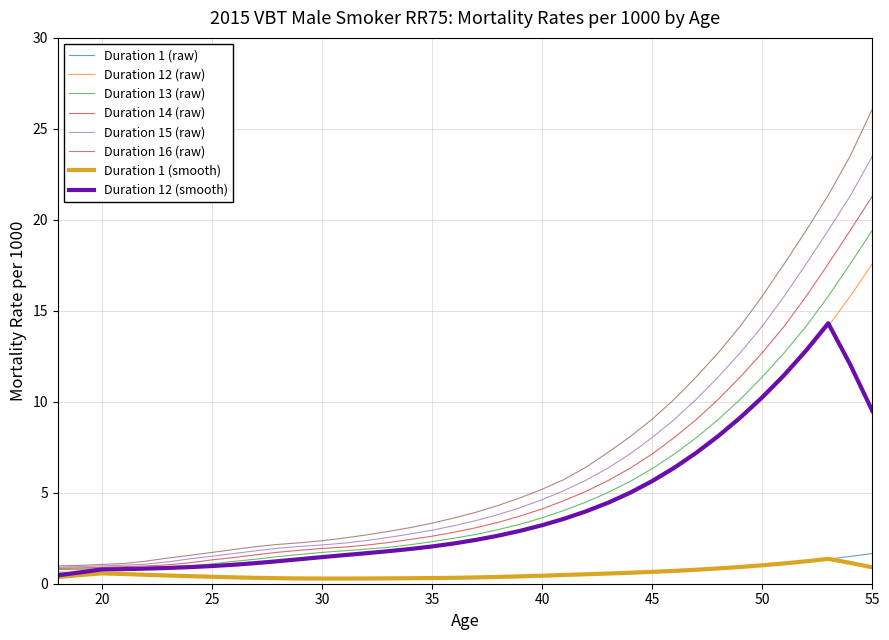

What is the maximum value for Duration 12 (raw)?

17.6